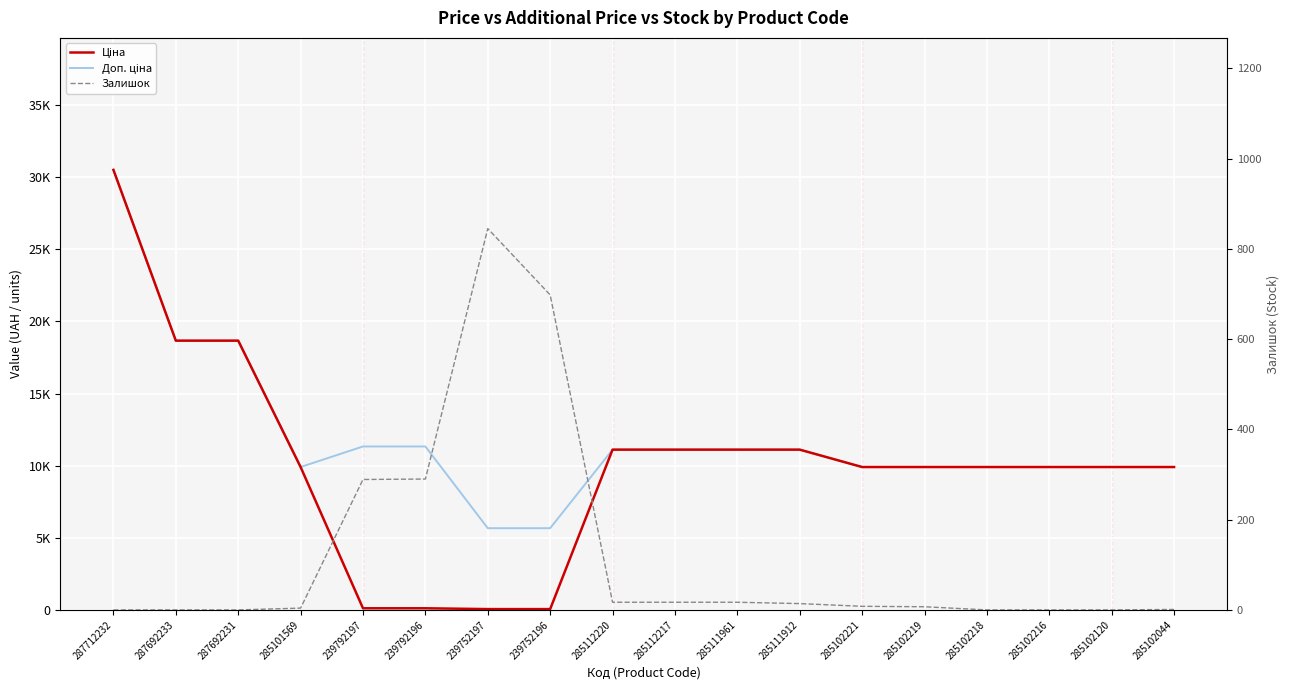

True or false: Залишок has more than 2 points higher than both neighbors.

False